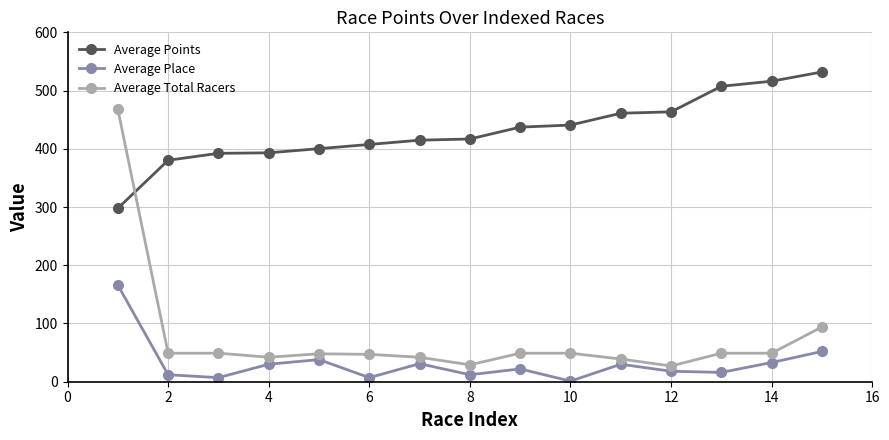

After their last crossing, which series has the higher values: Average Total Racers or Average Points?

Average Points